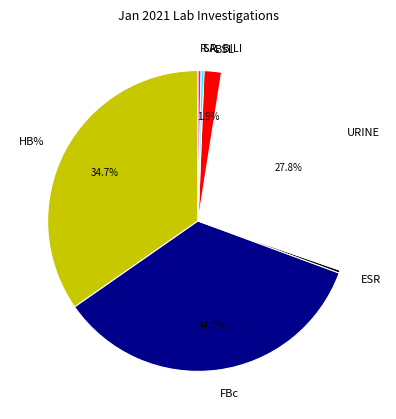

Between URINE and BSL, which is larger?

URINE